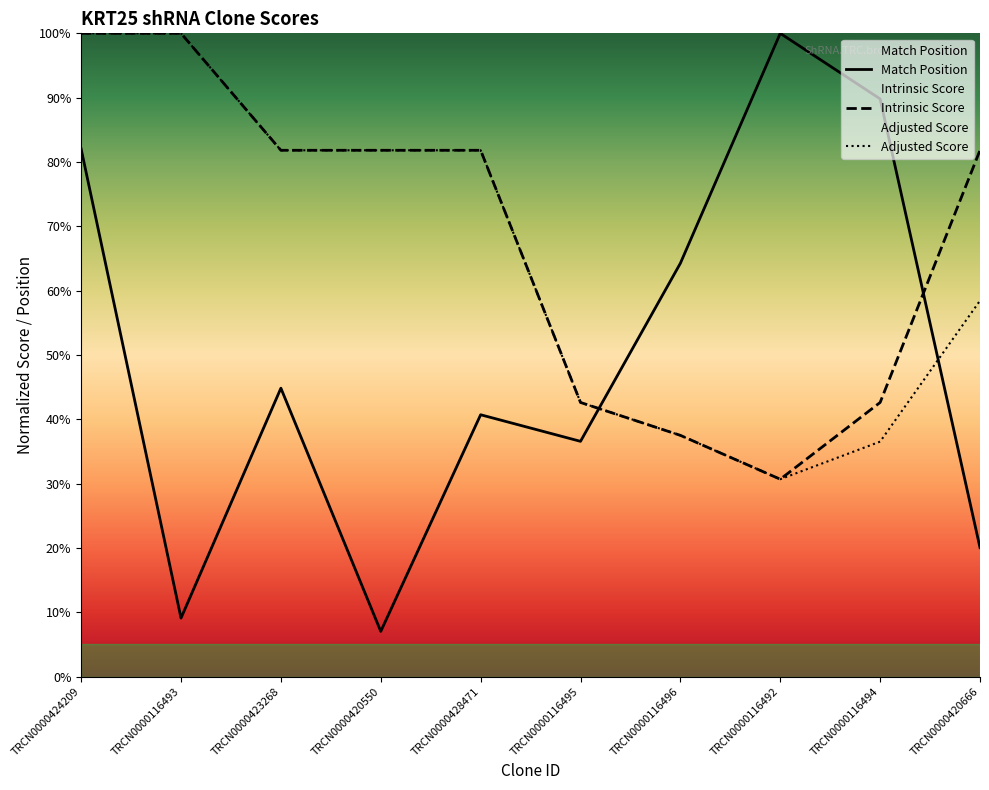

Where do Match Position and Intrinsic Score first cross each other?

TRCN0000116495 and TRCN0000116496